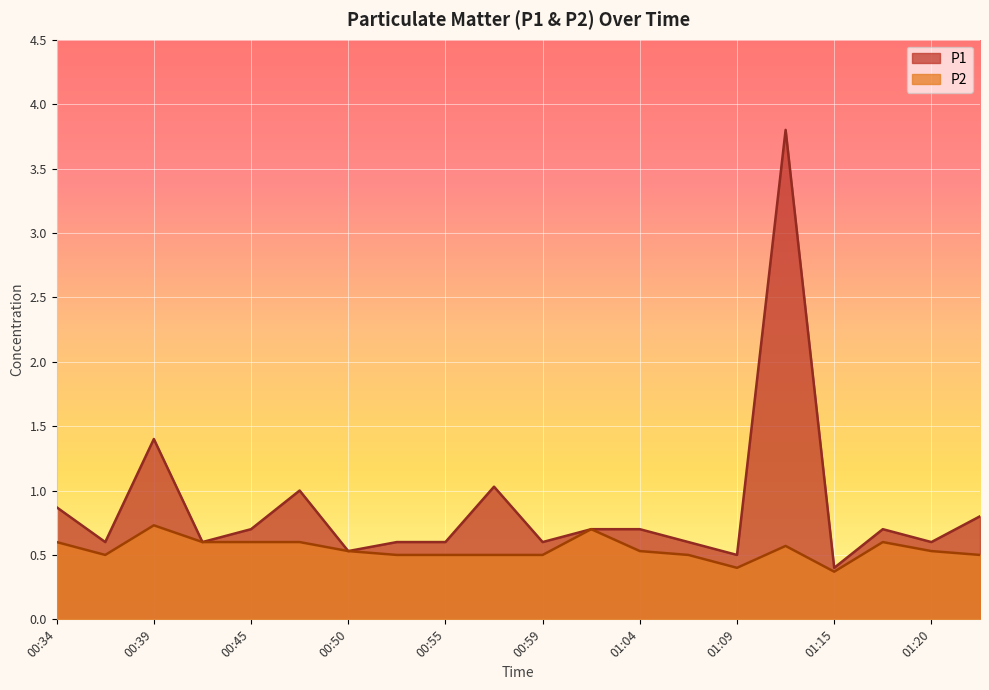

What are all the series names shown in the legend?

P1, P2